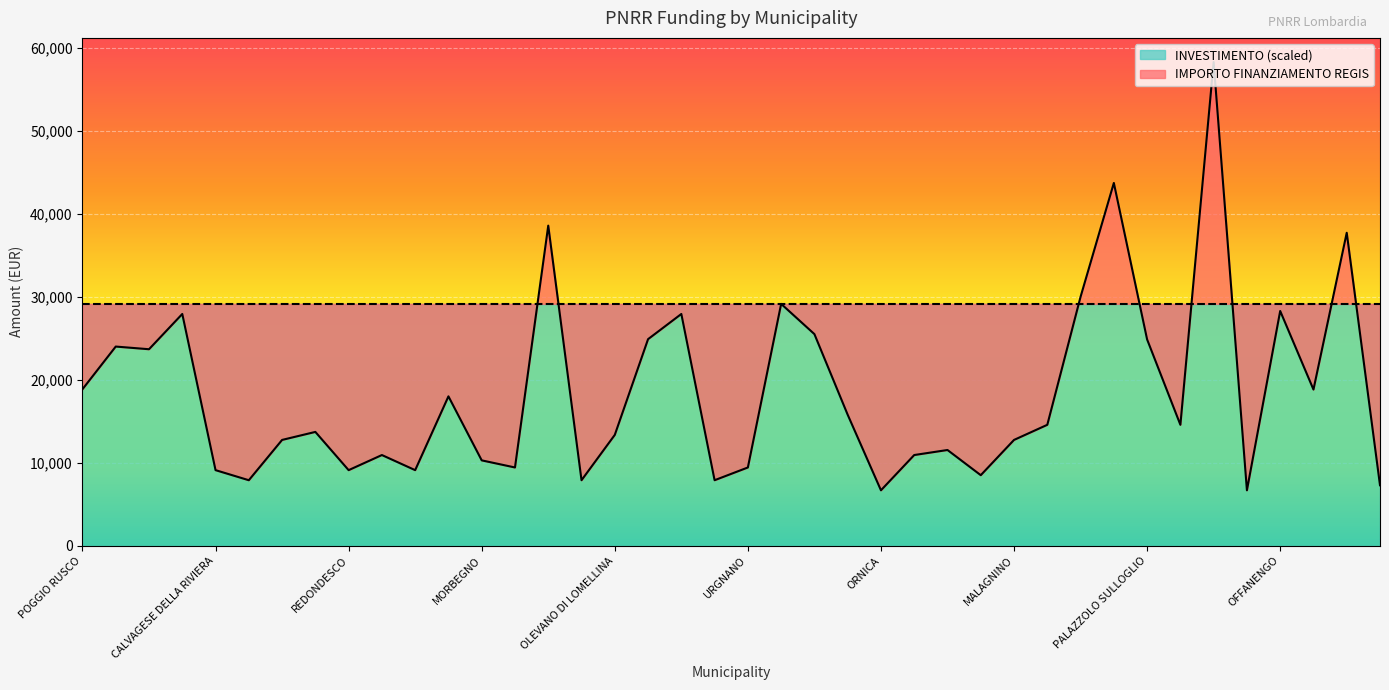

Which has a higher value, CERETTO LOMELLINA or POGGIO RUSCO?

POGGIO RUSCO